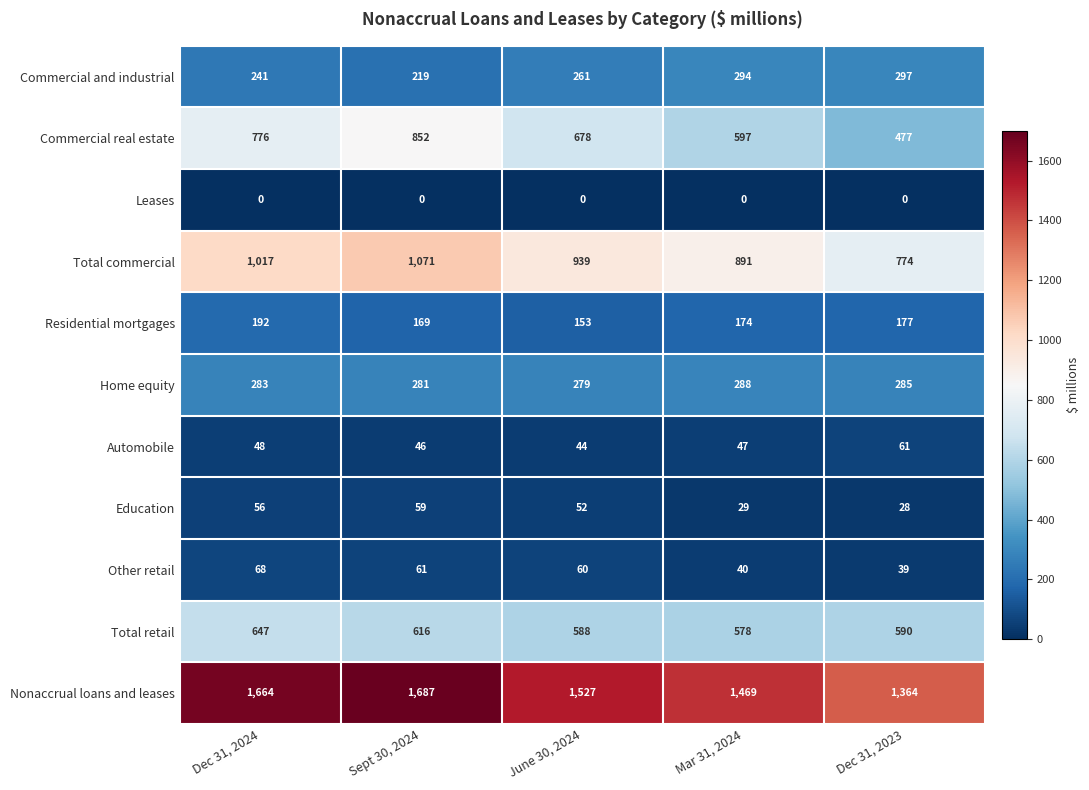

How many values in the Residential mortgages series are below 174?

2